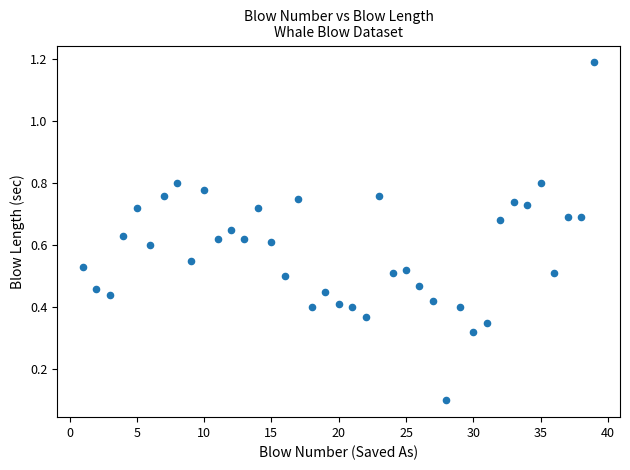

What is the range of Y values (max minus min)?

1.1